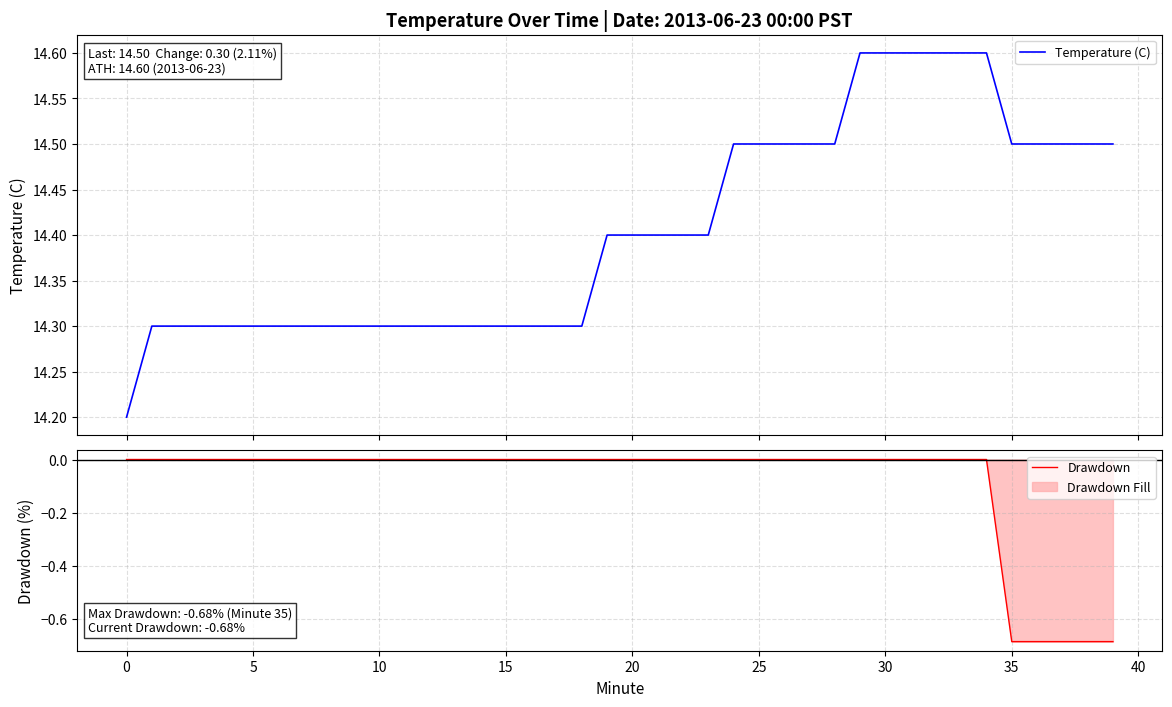

The Drawdown series shows 0.0 at 30. True or false?

True